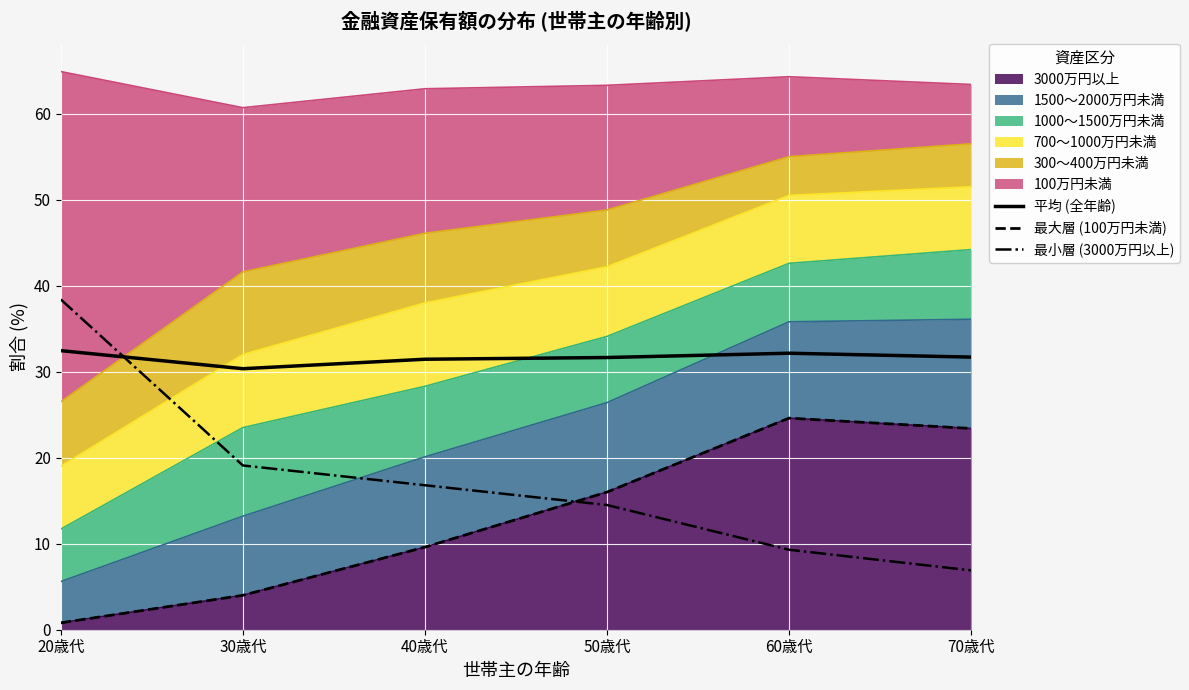

True or false: 最大層 (100万円未満) and 平均 (全年齢) cross at least once.

False